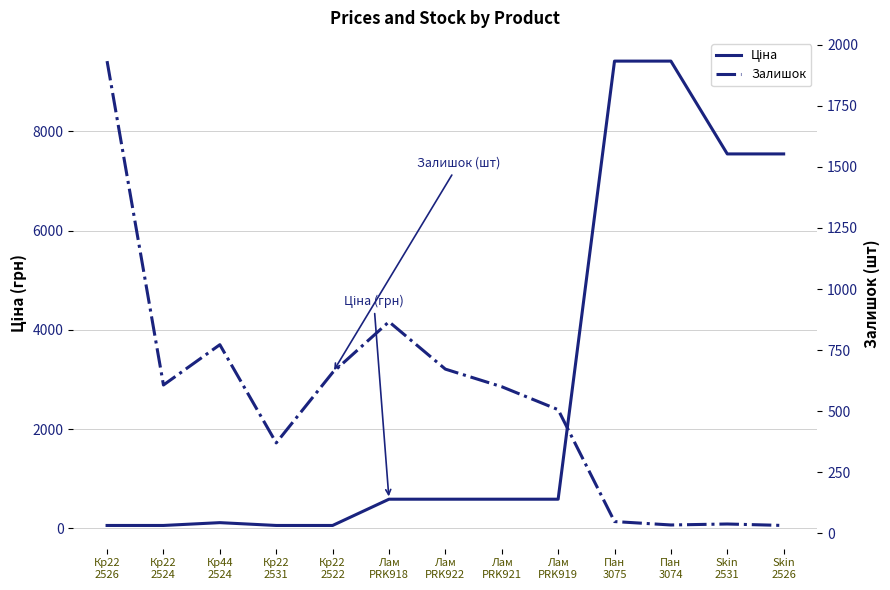

How many data points in Залишок are above 600?

6